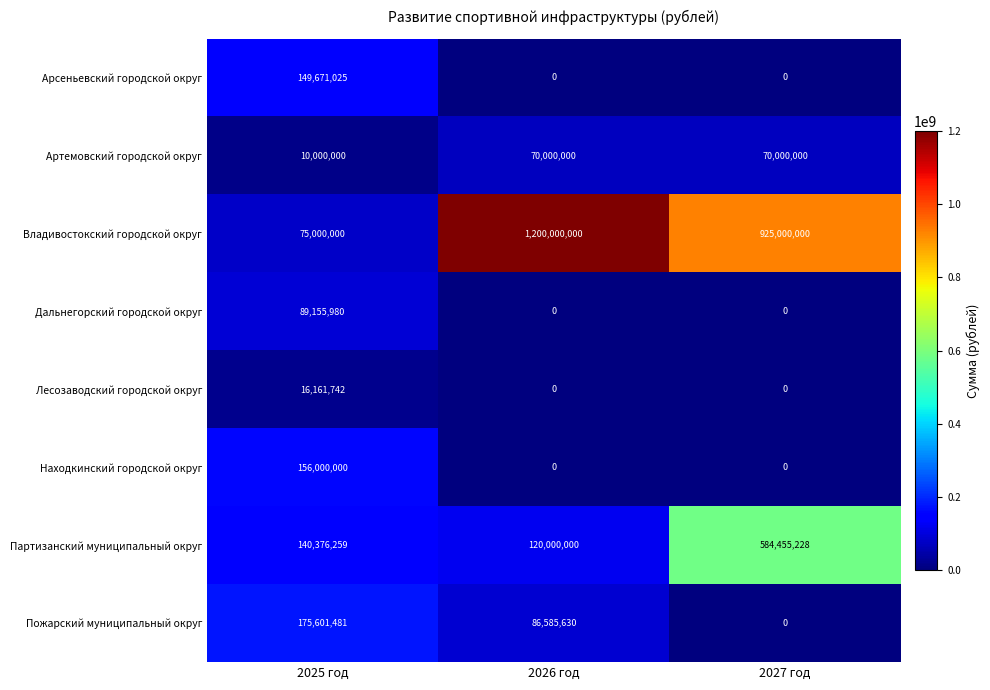

At which label does Владивостокский городской округ first exceed 925000000?

2026 год